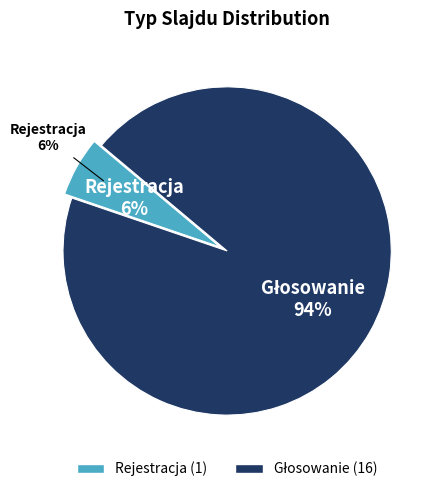

Between Rejestracja and Głosowanie, which is larger?

Głosowanie